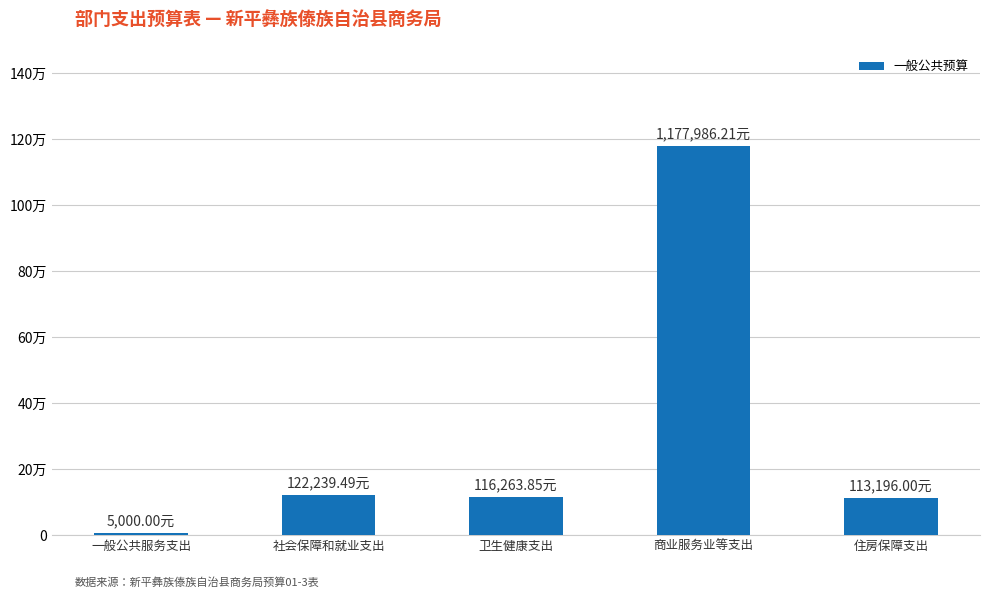

Rank the categories by value from lowest to highest.

一般公共服务支出, 住房保障支出, 卫生健康支出, 社会保障和就业支出, 商业服务业等支出